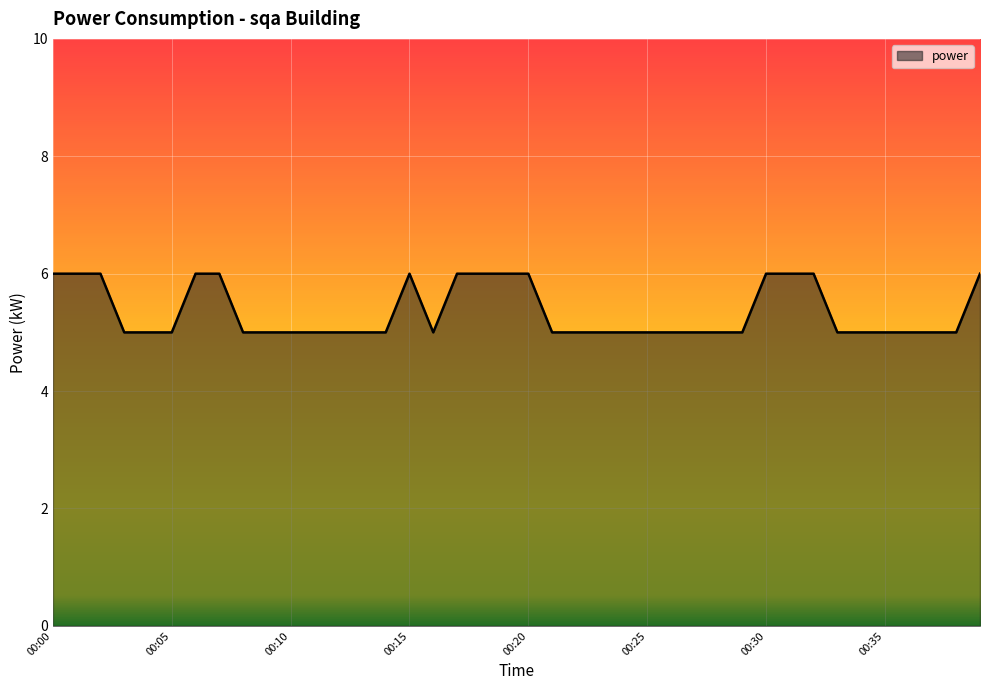

What is the maximum value shown in the chart?

6